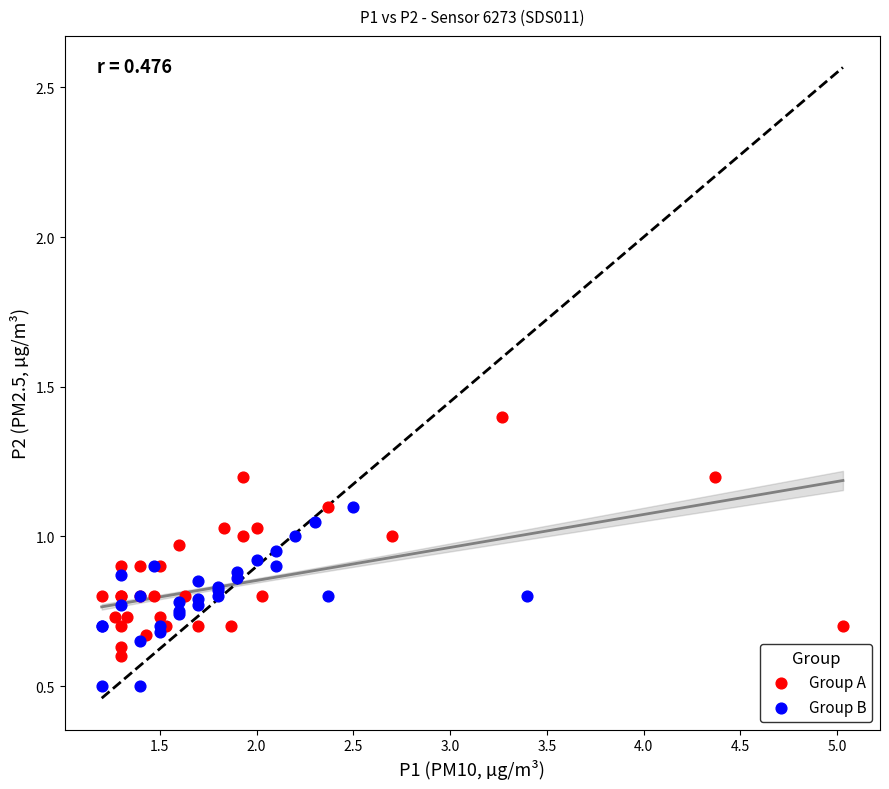

Which series reaches the maximum Y coordinate?

Group A